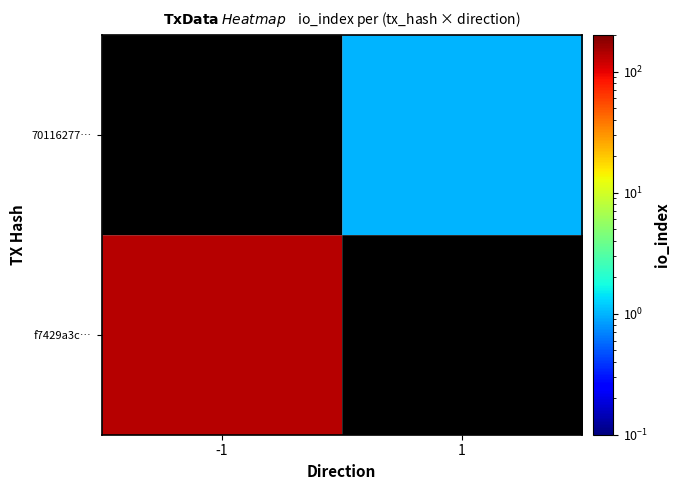

Is the value of f7429a3c… at -1 greater than the value of 70116277… at 1?

Yes